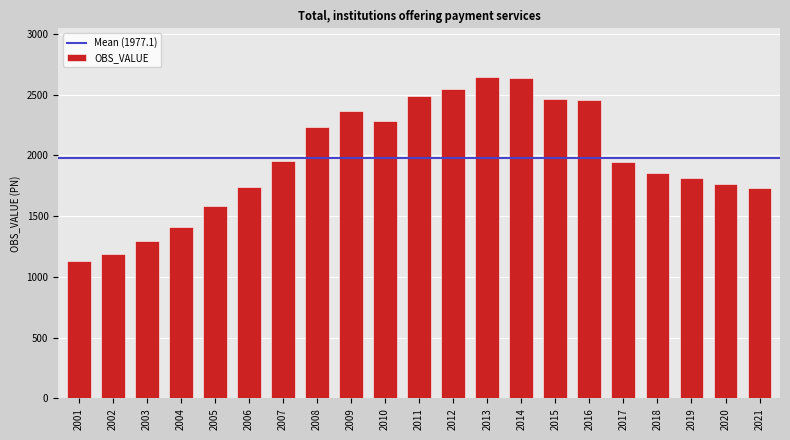

What is the difference between the second highest and minimum values?

1506.3